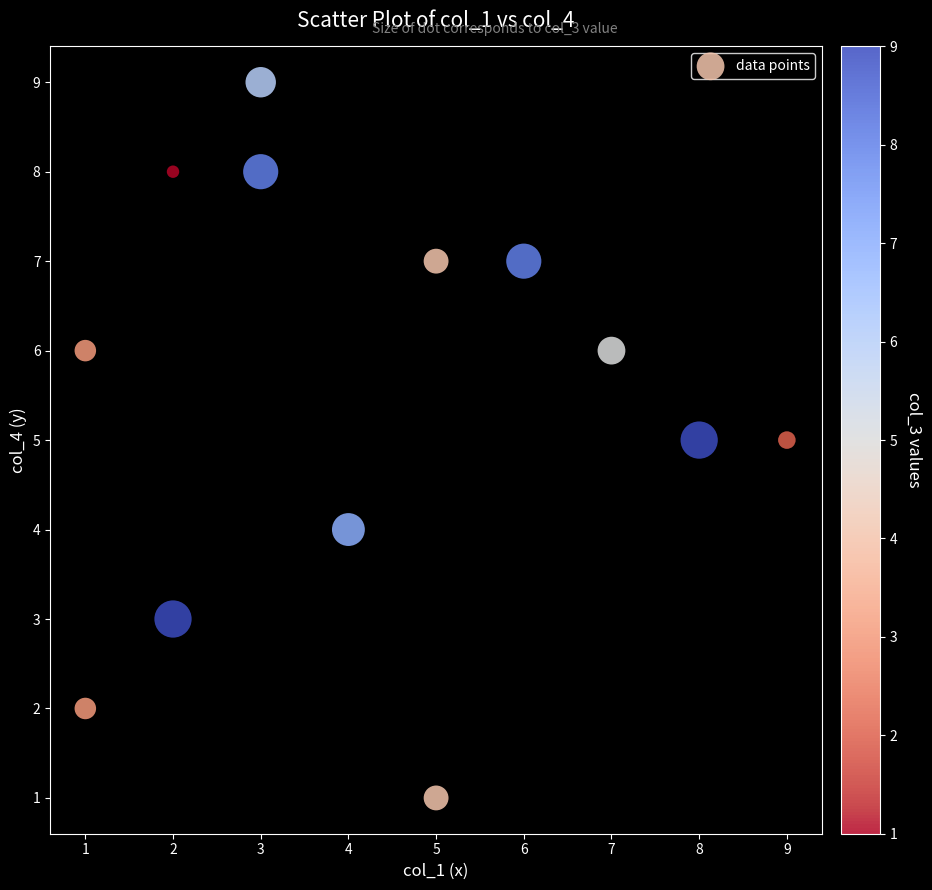

What is the range of Y values (max minus min)?

8